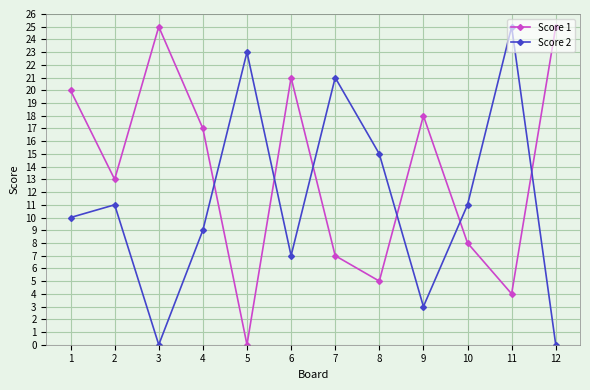

Which series has the largest total across all categories?

Score 1